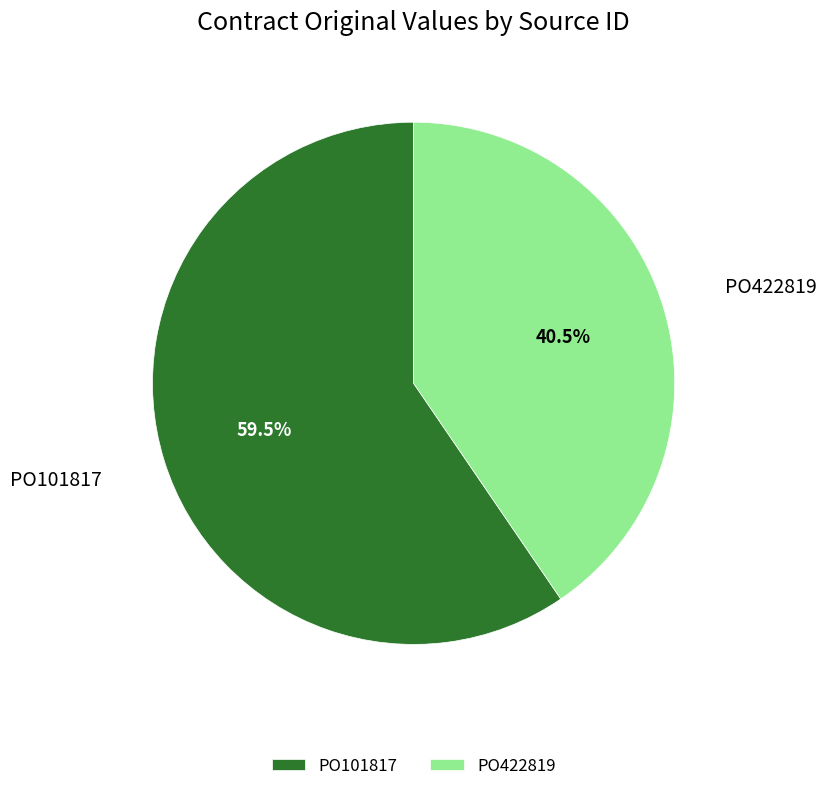

What is the total percentage of PO101817 and PO422819?

100.0%